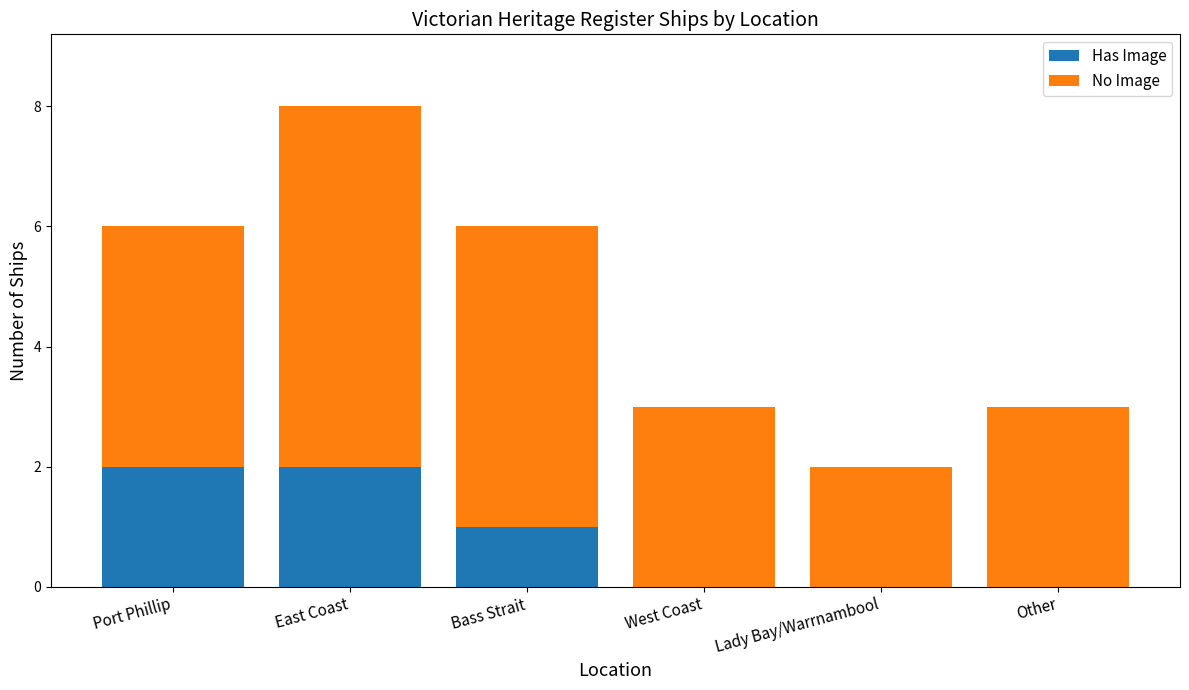

Does the chart contain stacked bars?

Yes